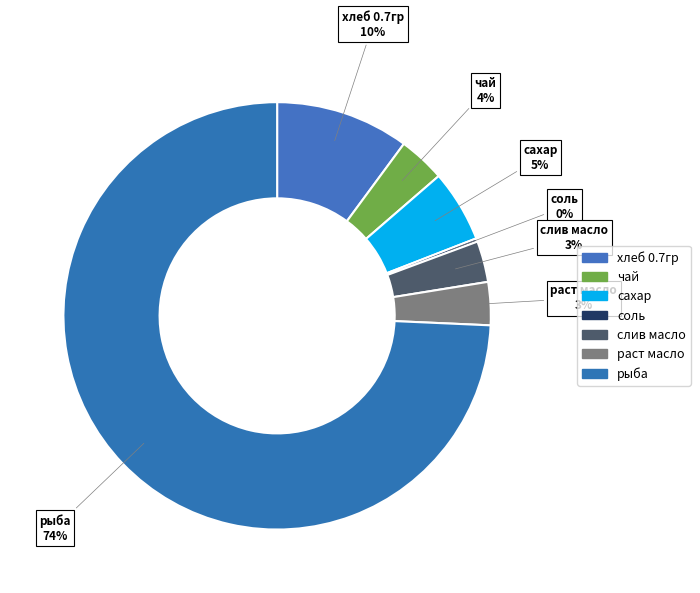

The соль slice represents 6% of the pie. True or false?

False